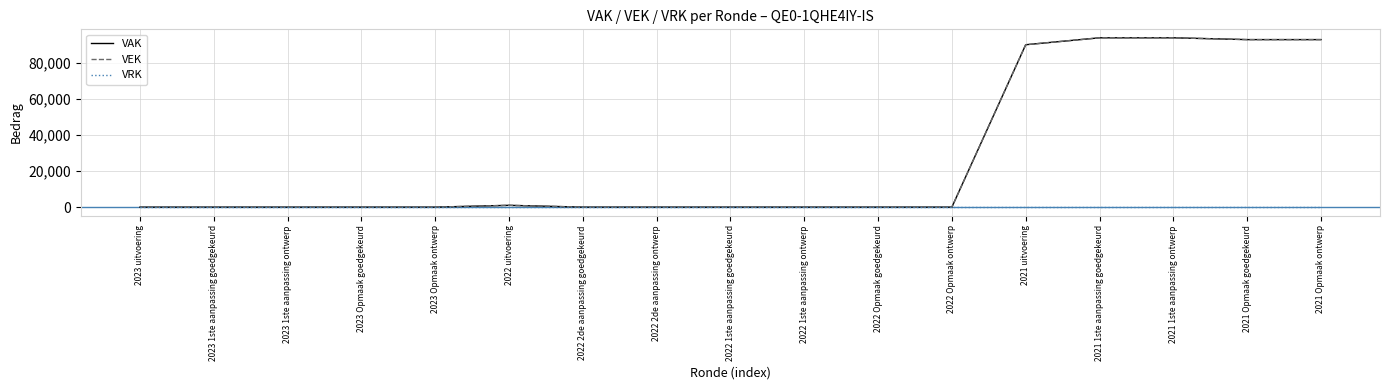

True or false: VAK and VEK intersect in this chart.

False